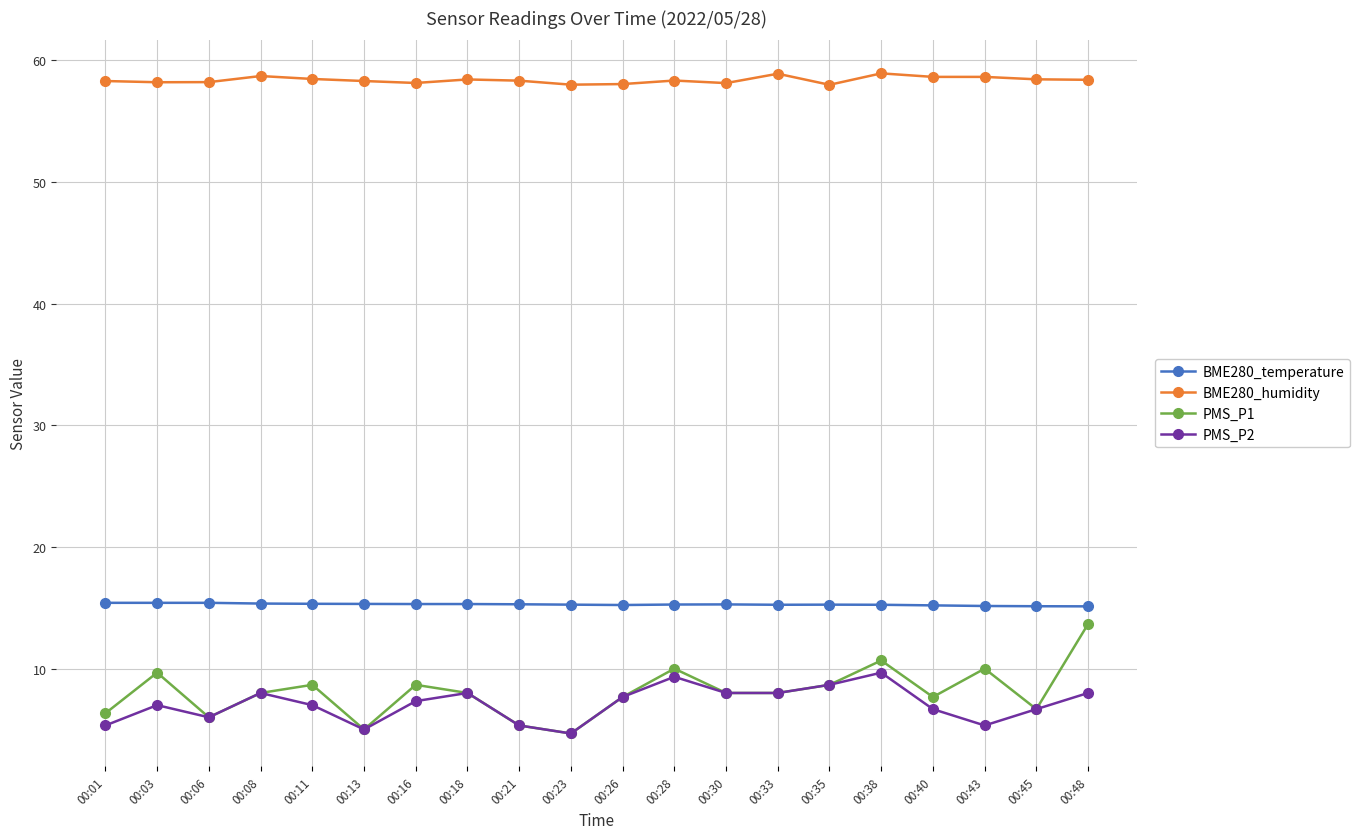

How many lines are shown in the chart?

4